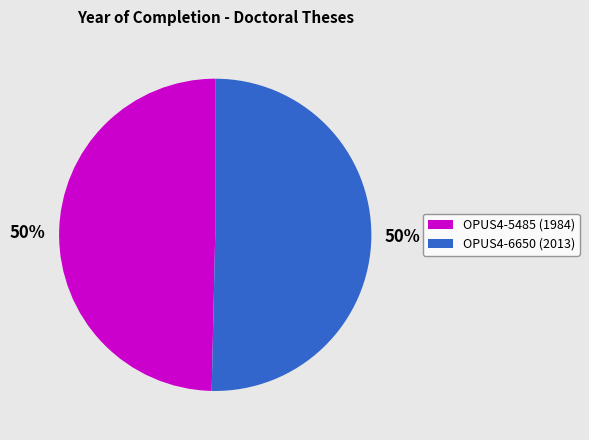

Is it true that OPUS4-6650 (2013) is 56% of the pie?

False